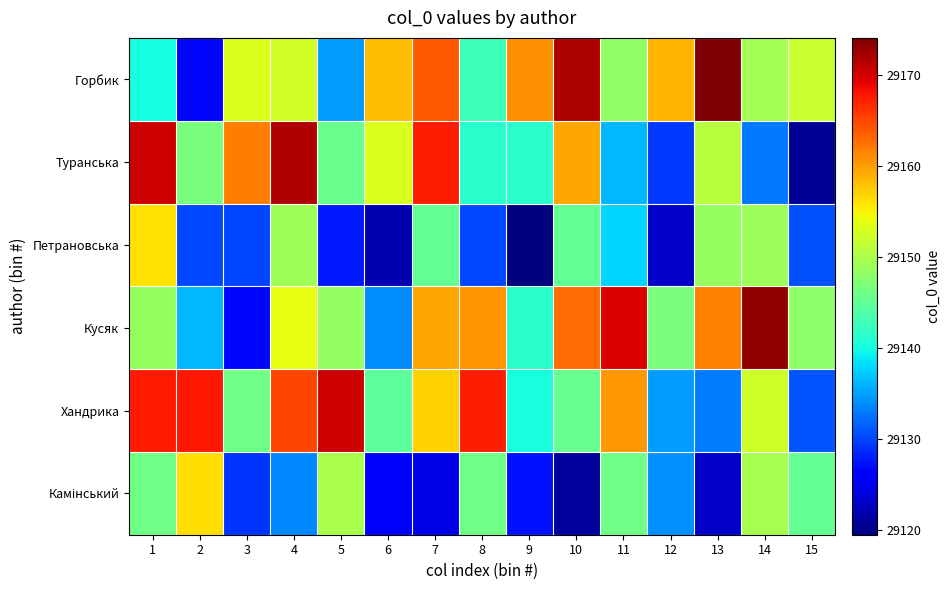

Which label corresponds to the smallest value in the chart?

9